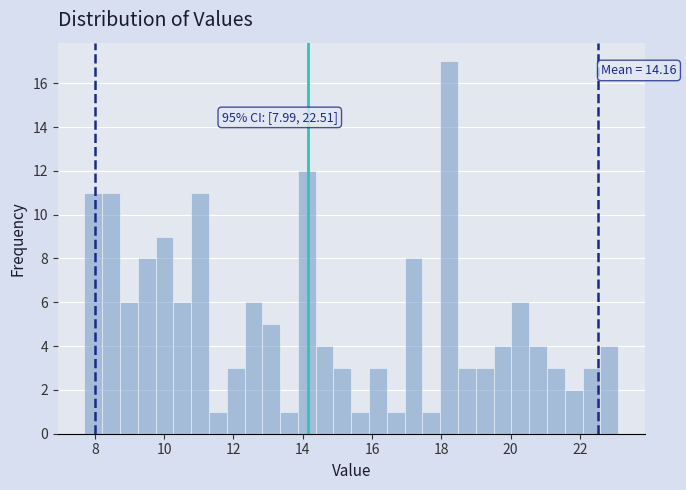

Around what value on the x-axis is the tallest bar? Give the approximate position of its centre, as read against the axis.

18.2